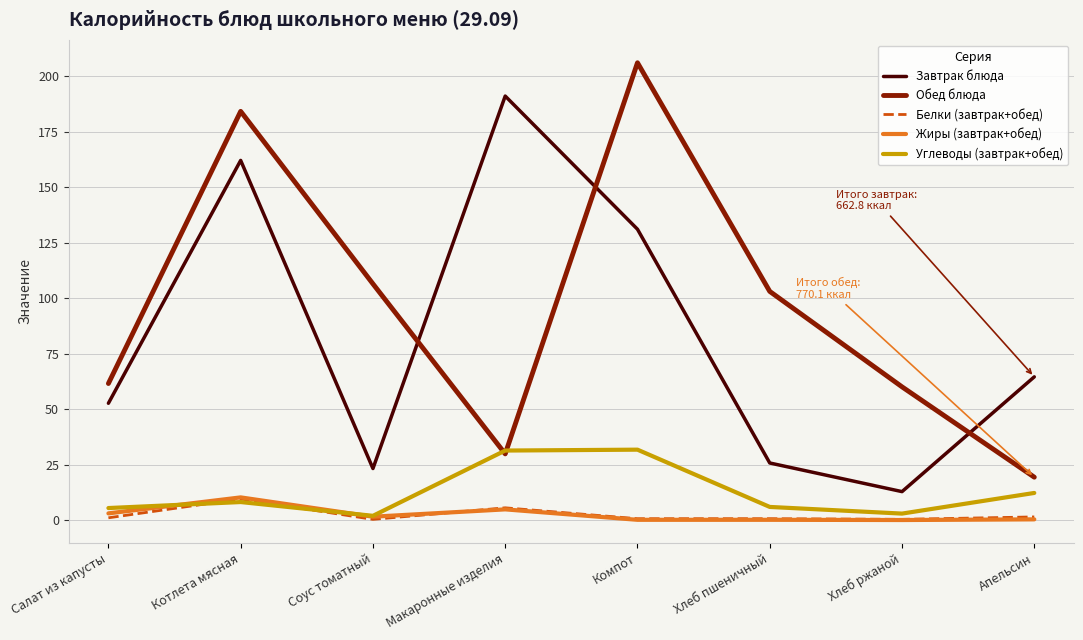

Which category has the highest value across all series?

Компот